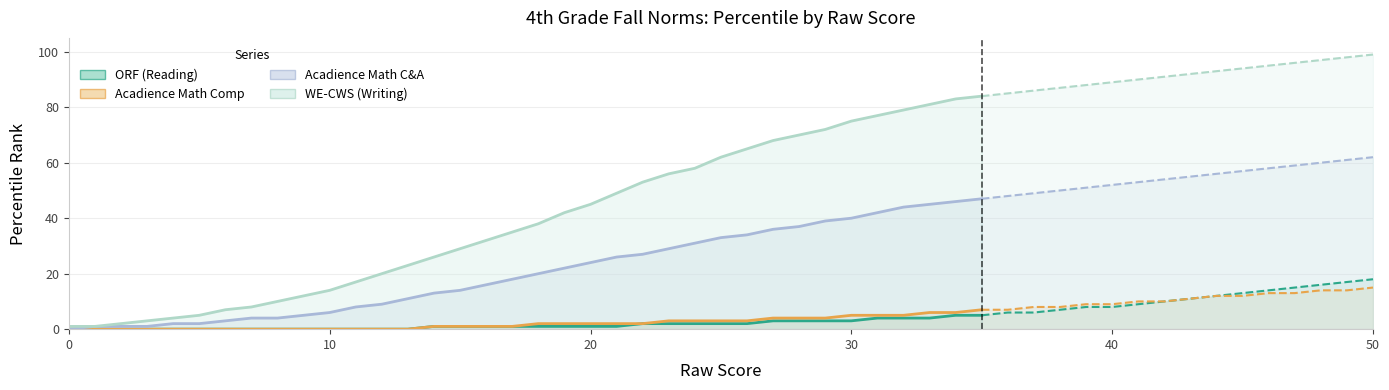

How many data points in WE-CWS (Writing) are less than 38?

18